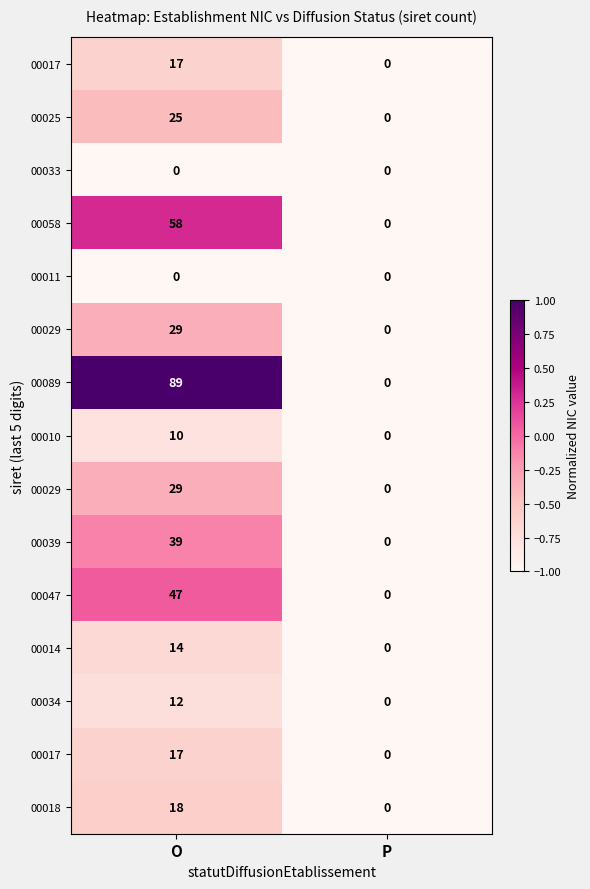

Which has a higher value, P or O?

O